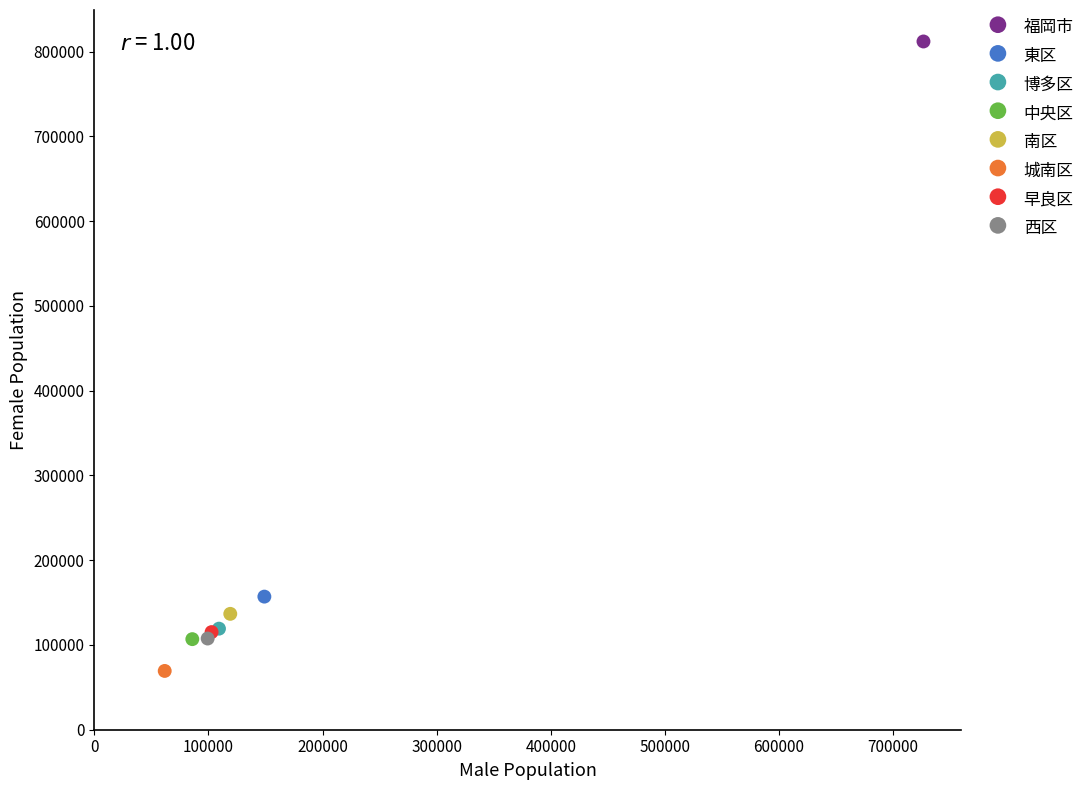

What are all the series names shown in the legend?

福岡市, 東区, 博多区, 中央区, 南区, 城南区, 早良区, 西区